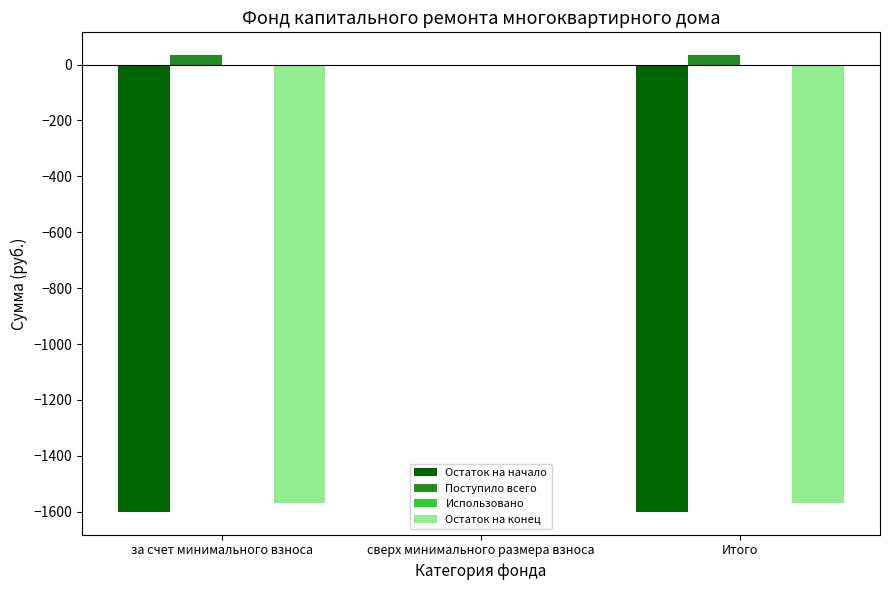

Reading left to right, transcribe all the data shown in this chart.

Остаток на начало: за счет минимального взноса=-1600.4	сверх минимального размера взноса=0.0	Итого=-1600.4
Поступило всего: за счет минимального взноса=33.6	сверх минимального размера взноса=0.0	Итого=33.6
Остаток на конец: за счет минимального взноса=-1566.8	сверх минимального размера взноса=0.0	Итого=-1566.8